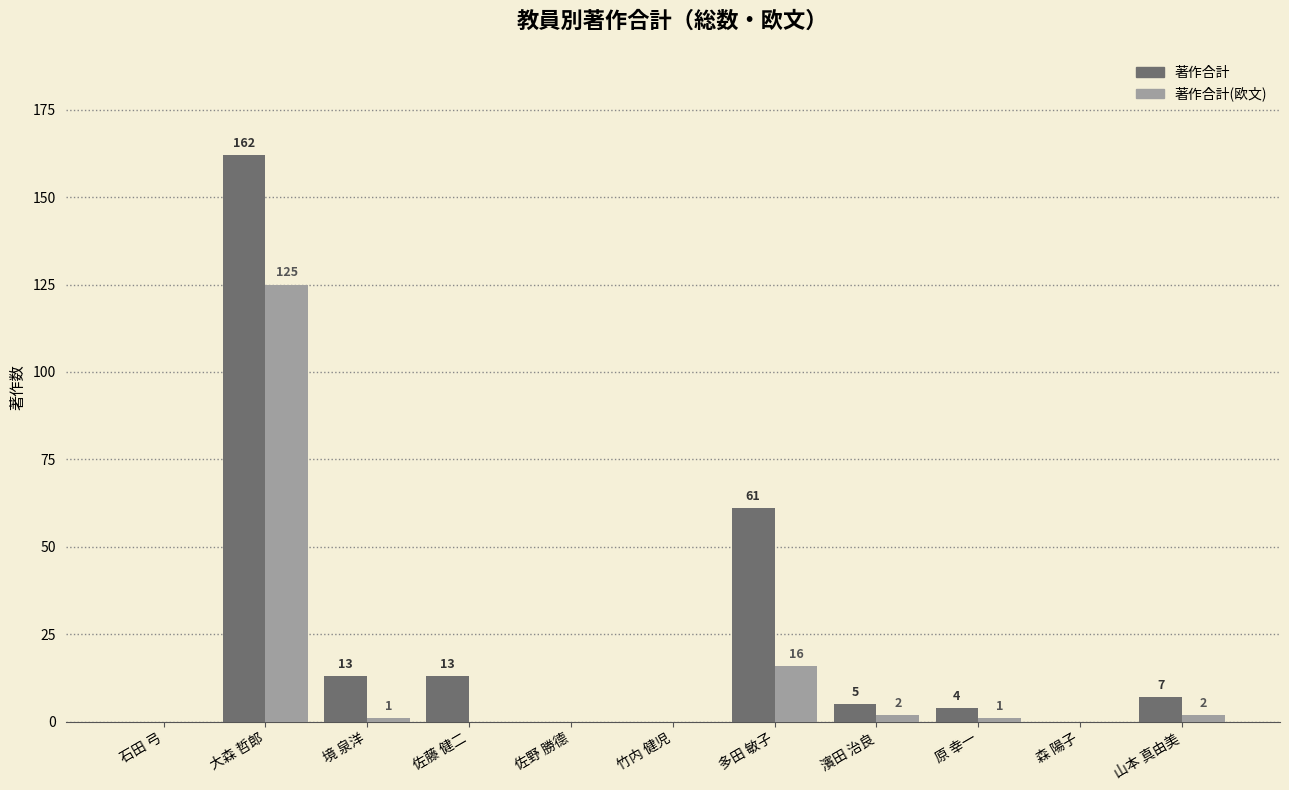

Reading left to right, extract all data points from this chart.

著作合計: 0	162	13	13	0	0	61	5	4	0	7
著作合計(欧文): 0	125	1	0	0	0	16	2	1	0	2